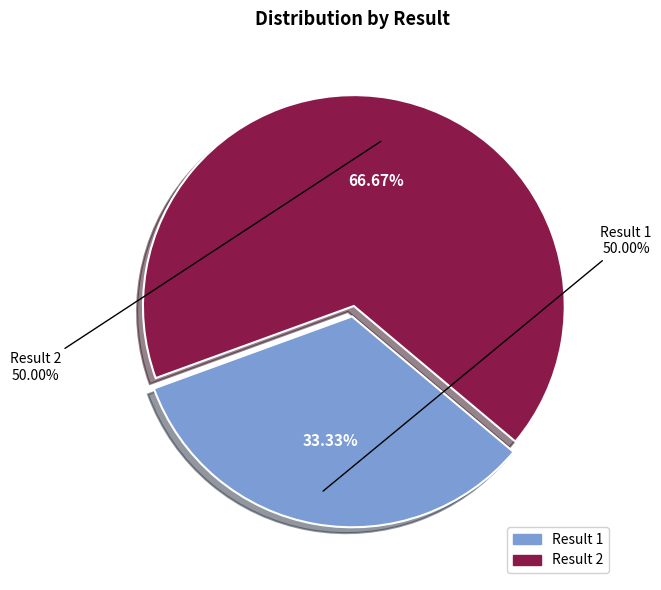

What portion of the pie excludes 1?

66.7%